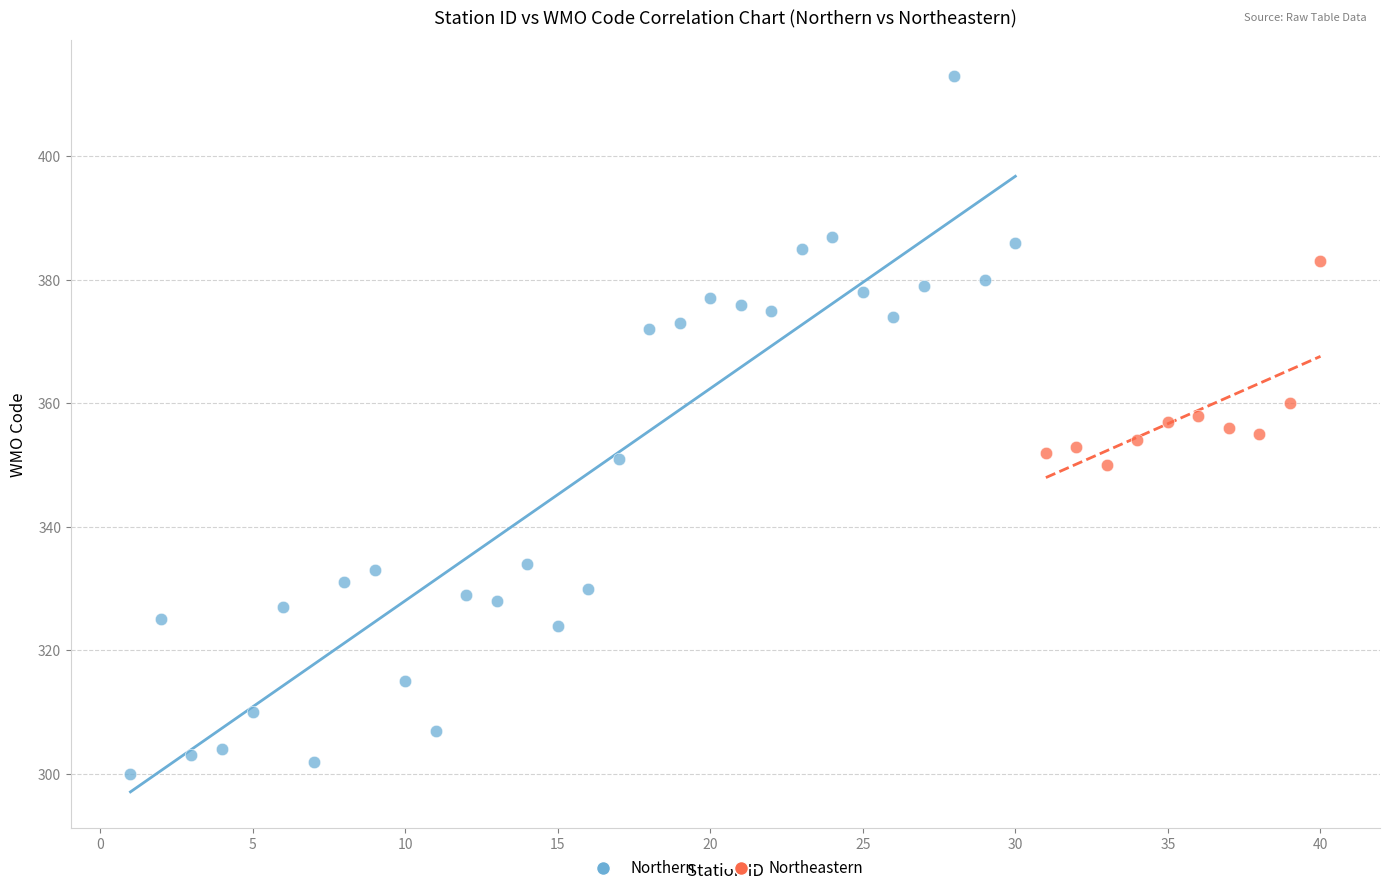

Which series contains the highest Y value?

Northern